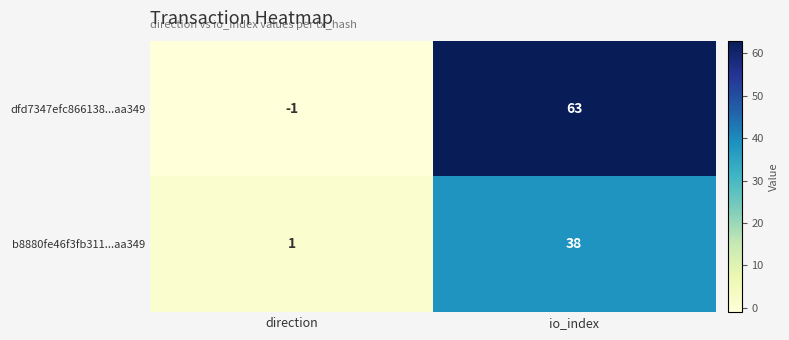

At which category is the sum across all series the highest?

io_index